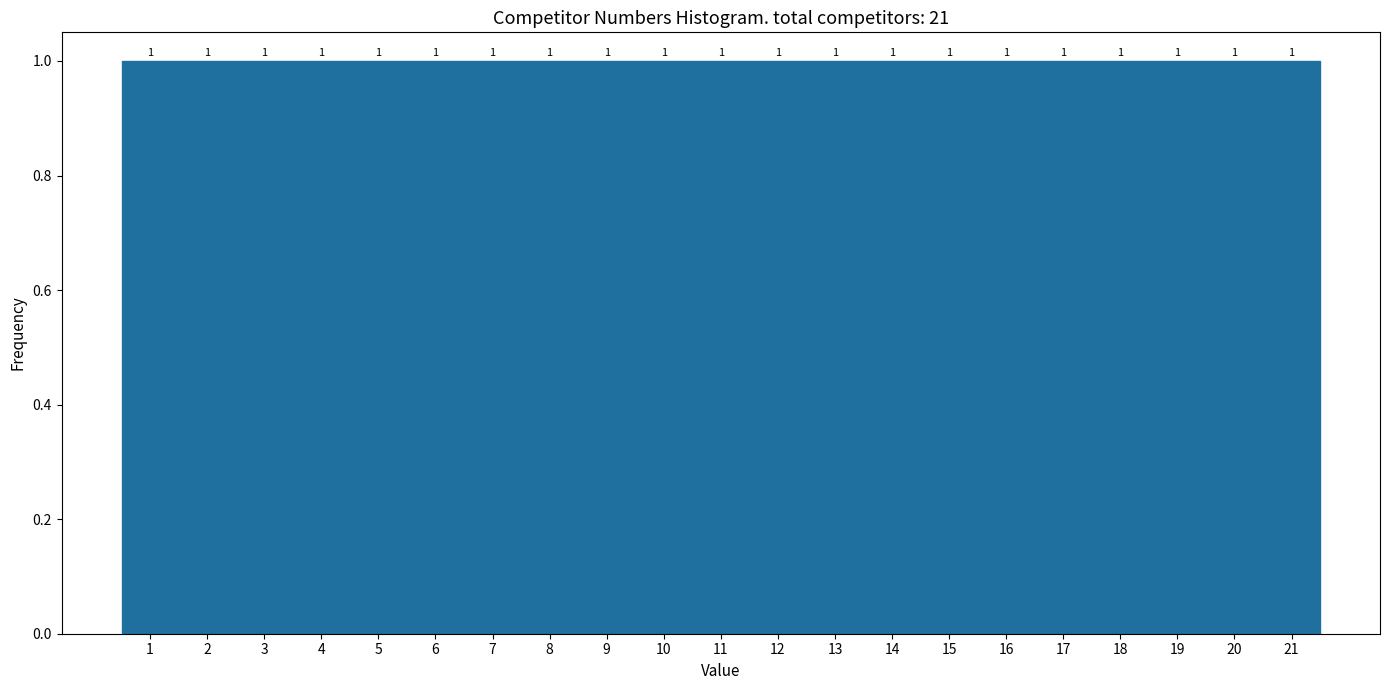

What is the height of the bar covering 15.5 to 16.5 on the x-axis?

1